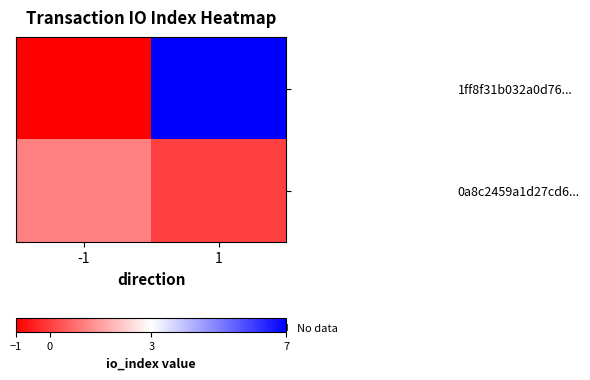

The value of 0a8c2459a1d27cd6... at -1 is 1. True or false?

True